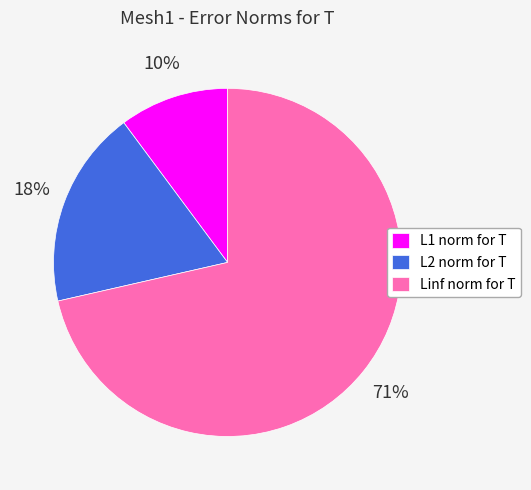

Which has a higher value, Linf norm for T or L2 norm for T?

Linf norm for T